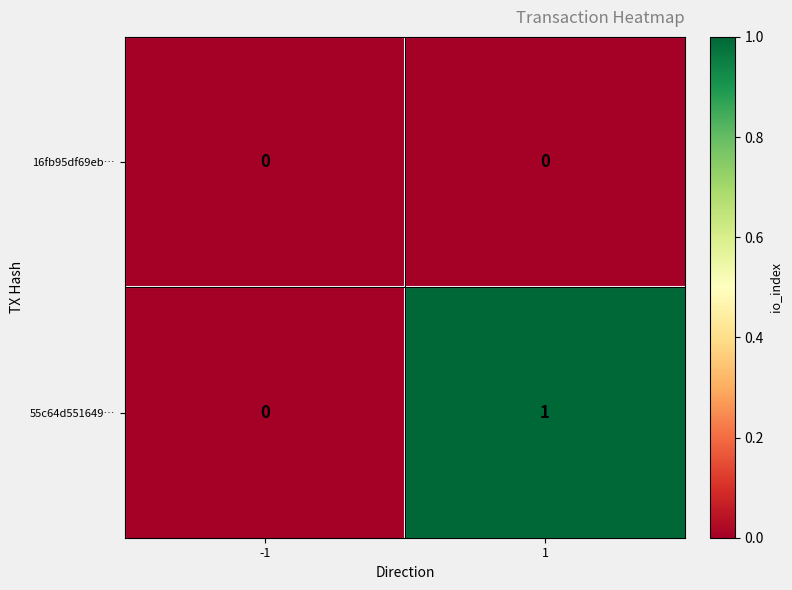

Between -1 and 1, which series saw the biggest shift?

55c64d551649…